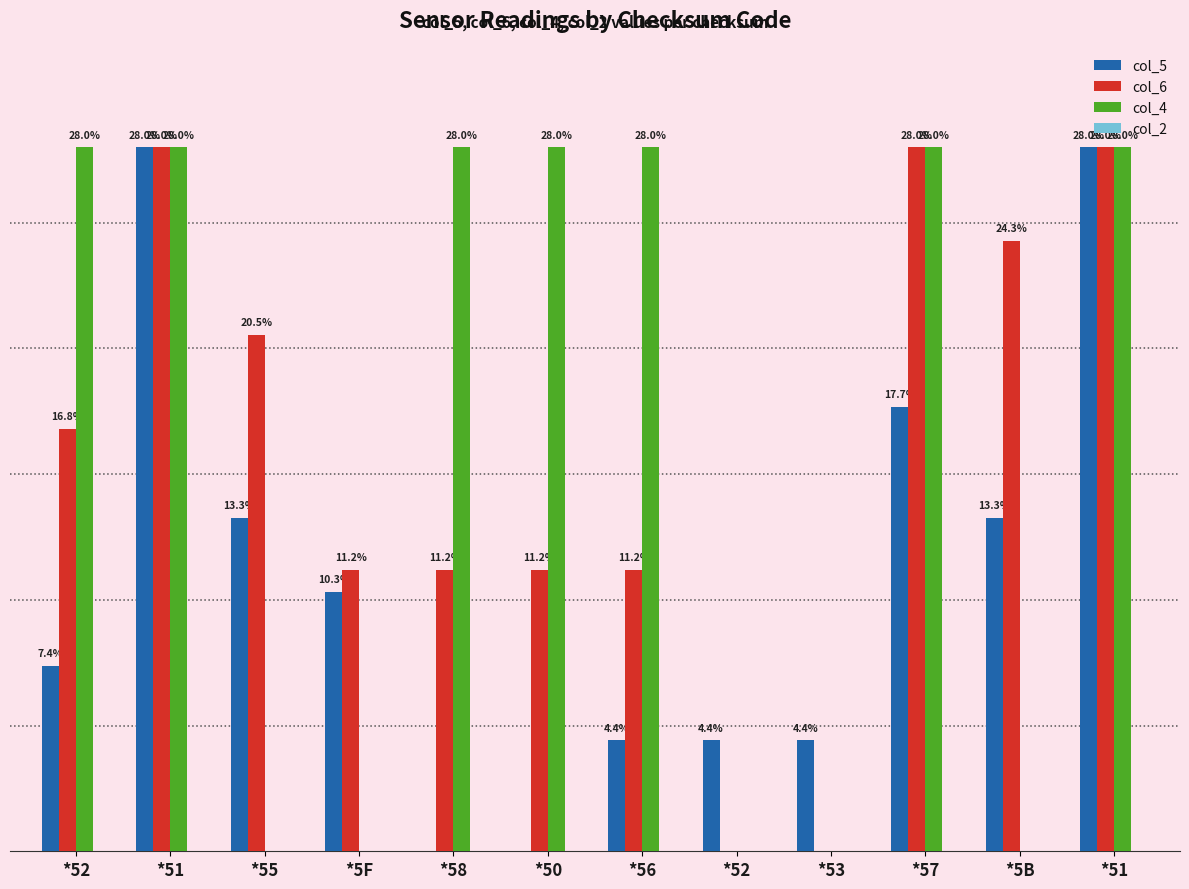

Reading left to right, transcribe all the data shown in this chart.

col_5: *52=7.4	*51=28.0	*55=13.3	*5F=10.3	*58=0.0	*50=0.0	*56=4.4	*52=4.4	*53=4.4	*57=17.7	*5B=13.3	*51=28.0
col_6: *52=16.8	*51=28.0	*55=20.5	*5F=11.2	*58=11.2	*50=11.2	*56=11.2	*52=0.0	*53=0.0	*57=28.0	*5B=24.3	*51=28.0
col_4: *52=28.0	*51=28.0	*55=0.0	*5F=0.0	*58=28.0	*50=28.0	*56=28.0	*52=0.0	*53=0.0	*57=28.0	*5B=0.0	*51=28.0
col_2: *52=0.0	*51=0.0	*55=0.0	*5F=0.0	*58=0.0	*50=0.0	*56=0.0	*52=0.0	*53=0.0	*57=0.0	*5B=0.0	*51=0.0